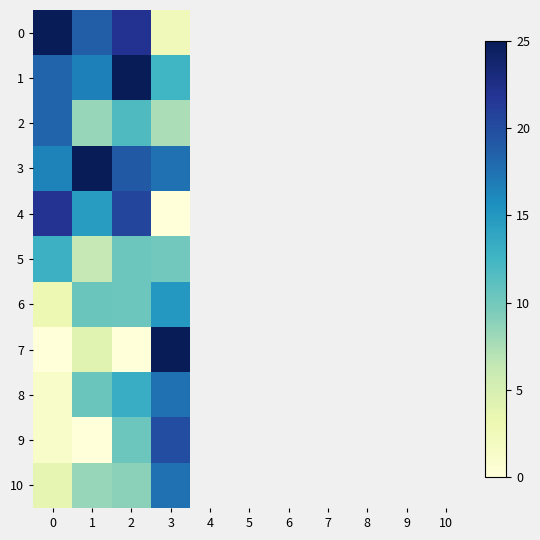

Is it true that 4 equals 20.6 at 2?

True